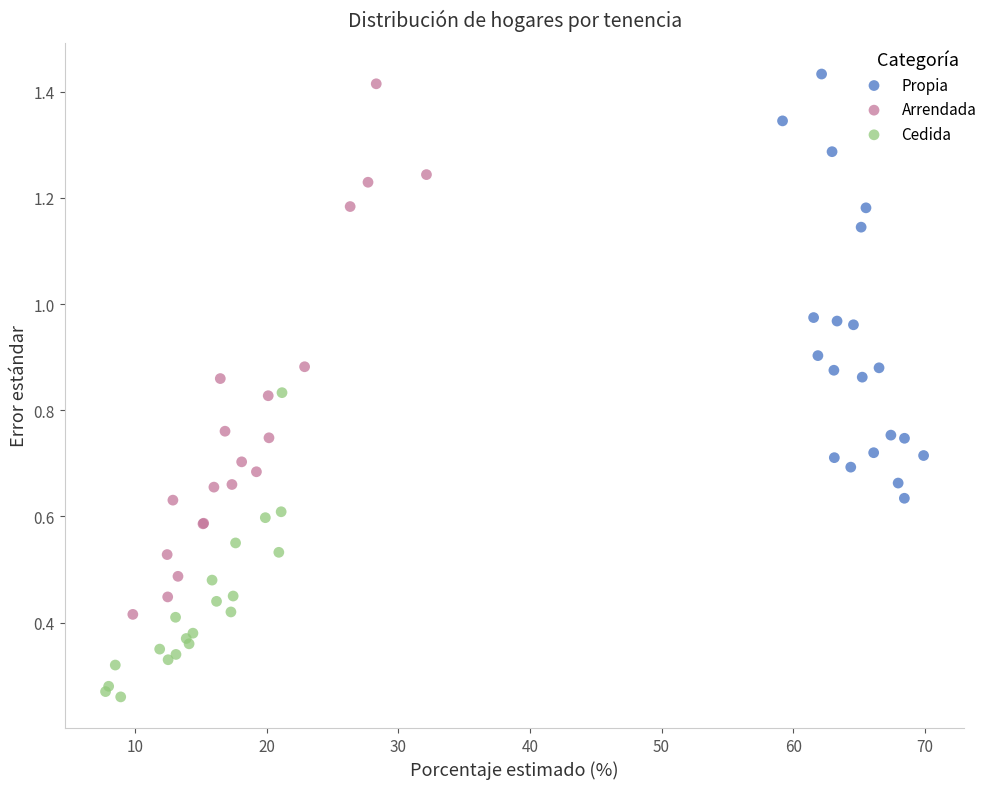

Which series has the largest Y range (max minus min)?

Arrendada